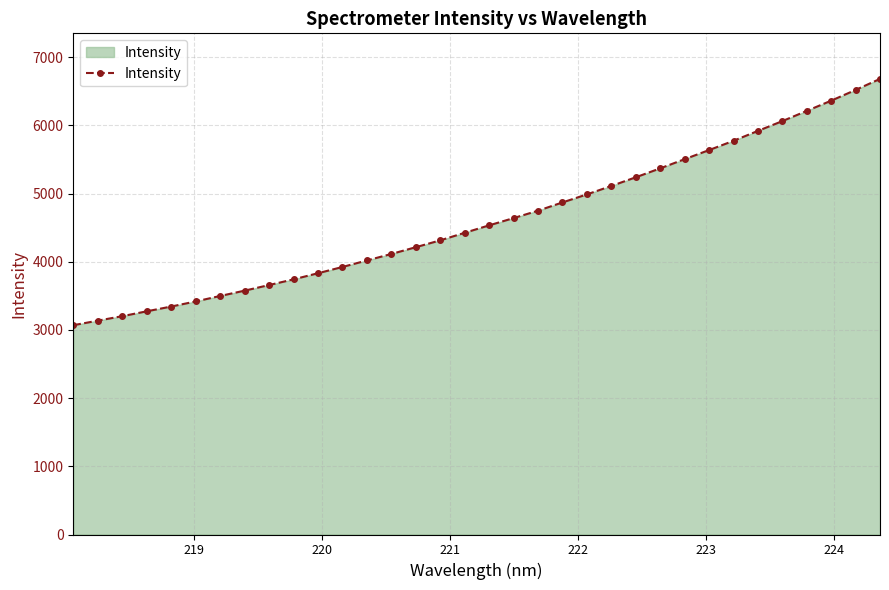

How many lines are shown in the chart?

1